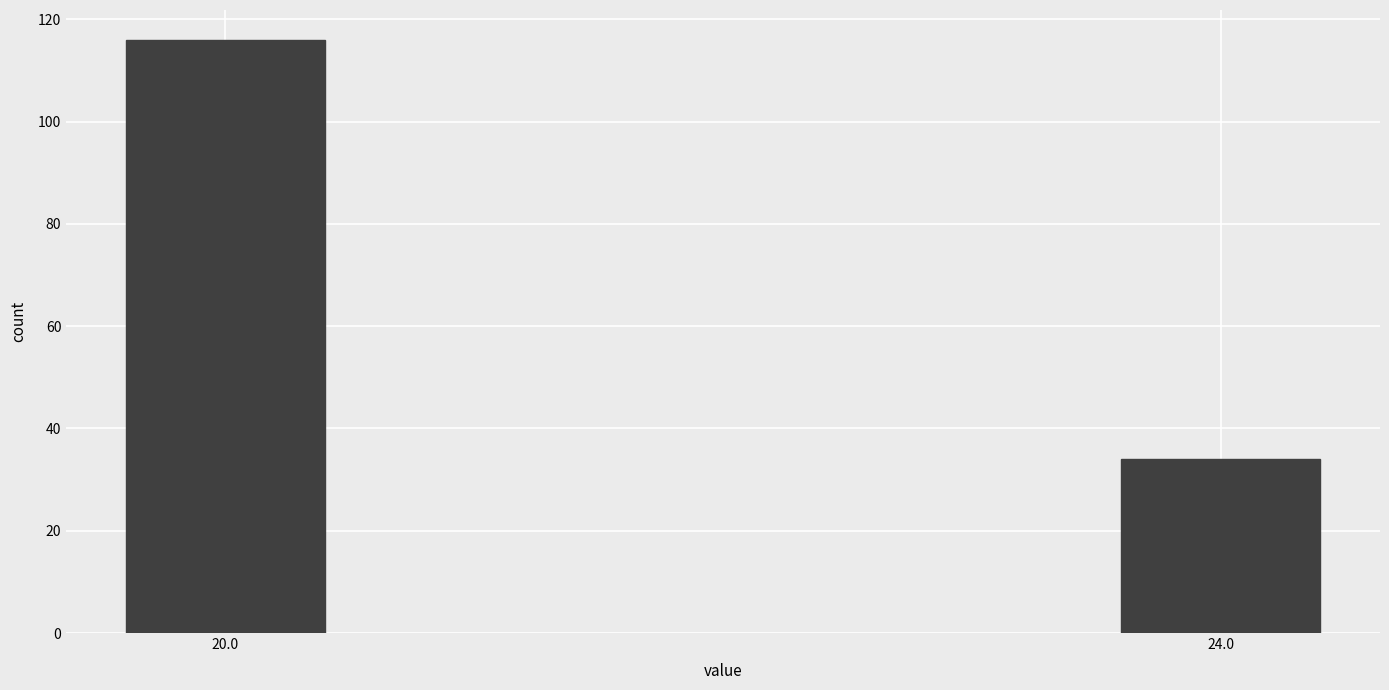

Reading right to left, transcribe all the data shown in this chart.

34	116